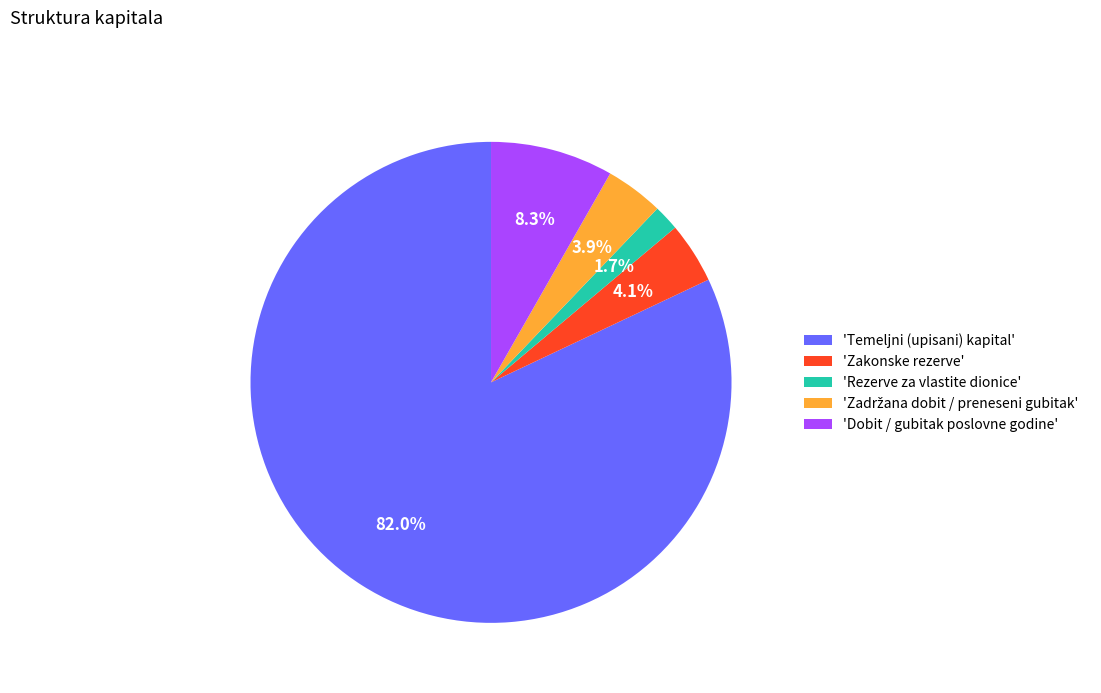

Which has a higher value, 'Rezerve za vlastite dionice' or 'Zakonske rezerve'?

'Zakonske rezerve'